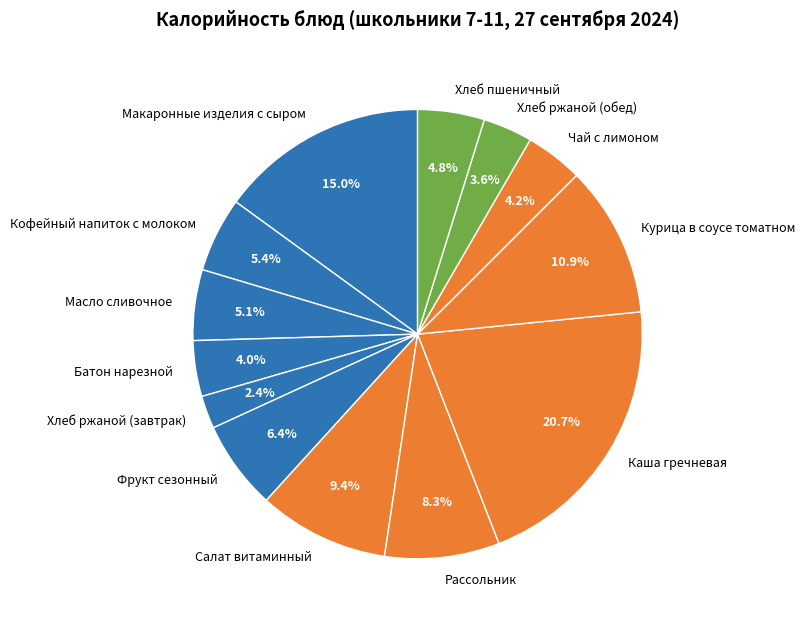

What is the largest slice in the pie chart?

Каша гречневая